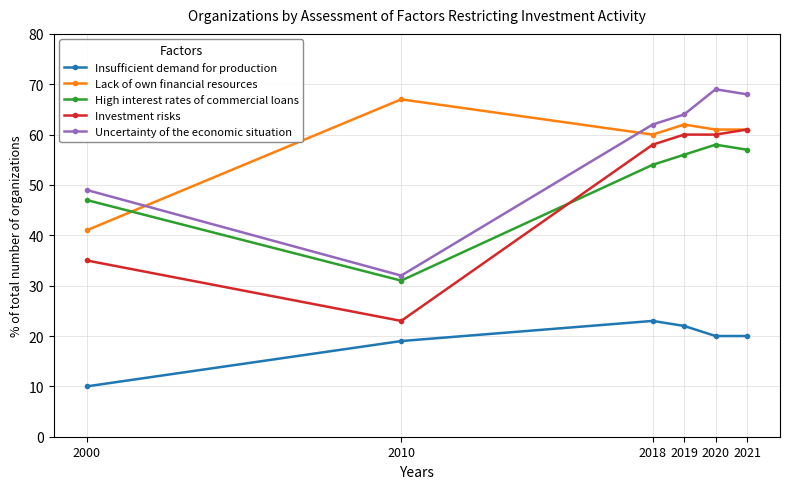

Which series has the widest spread of values?

Investment risks